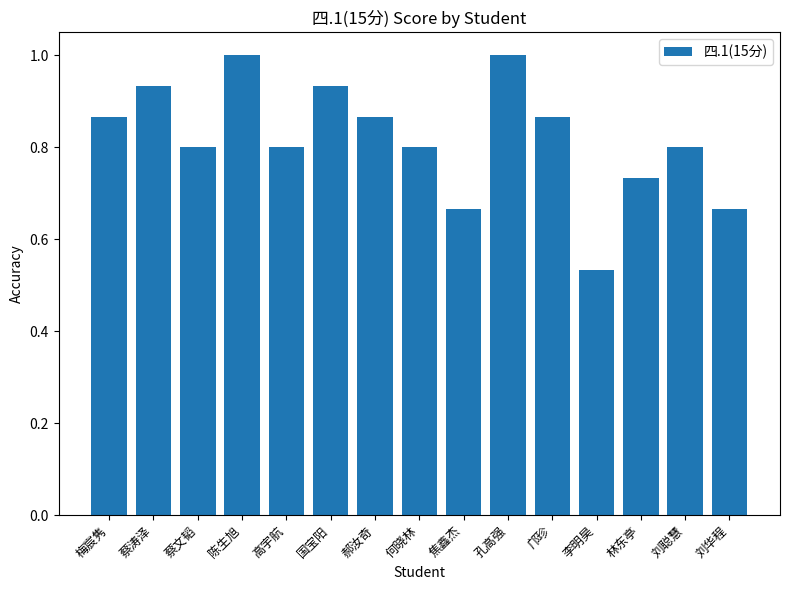

Which has a higher value, 焦鑫杰 or 国宝阳?

国宝阳